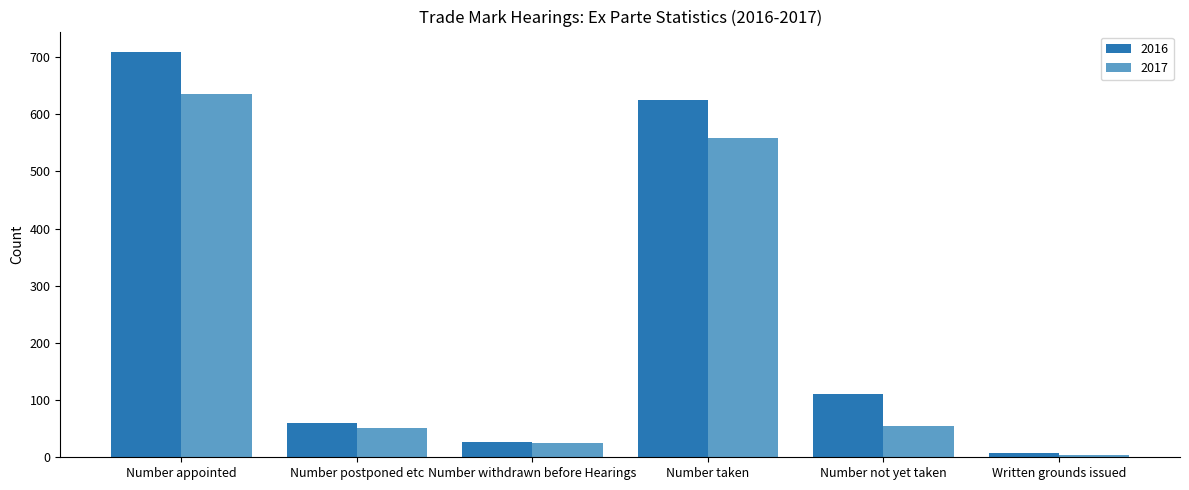

How many bars are there in total?

12